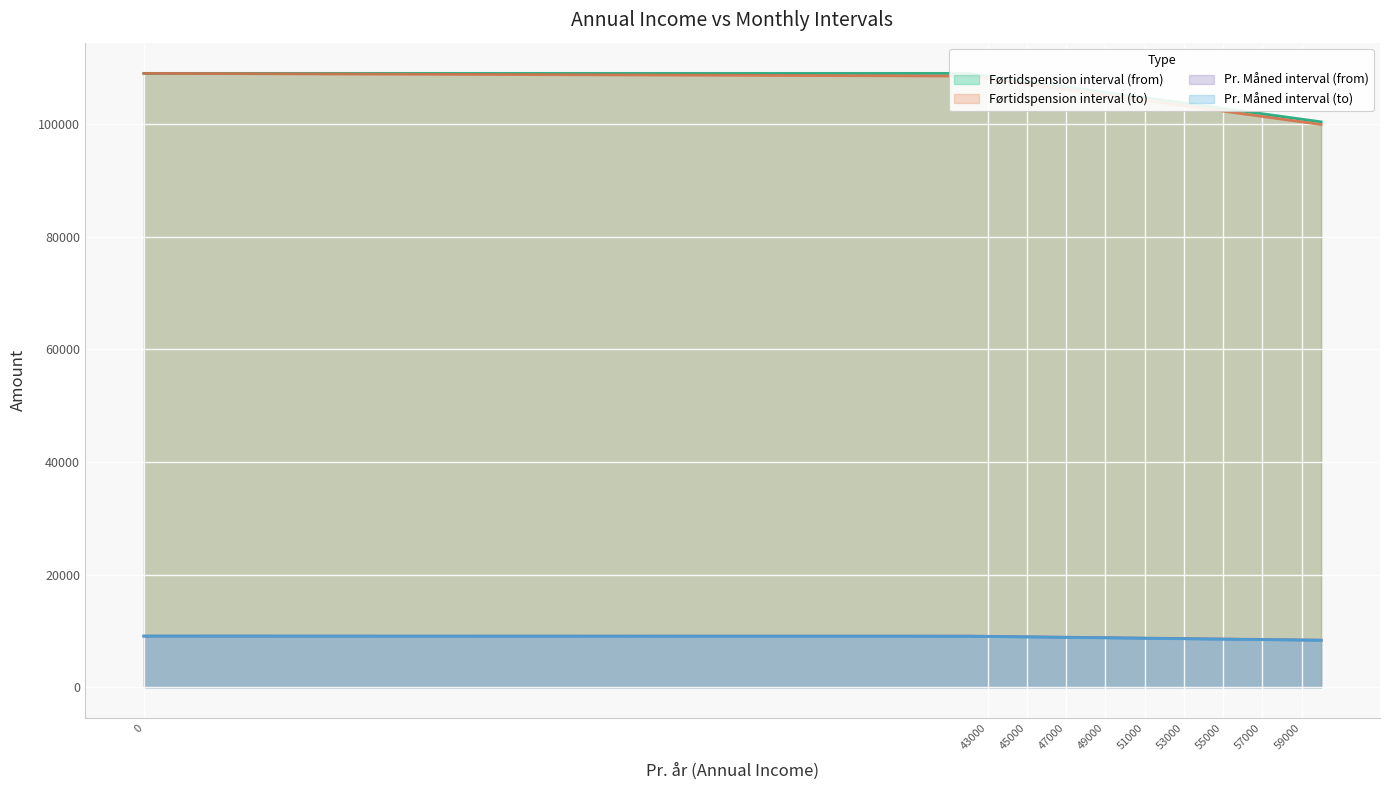

True or false: Førtidspension interval (to) has a value of 160647.5 at 0.

False